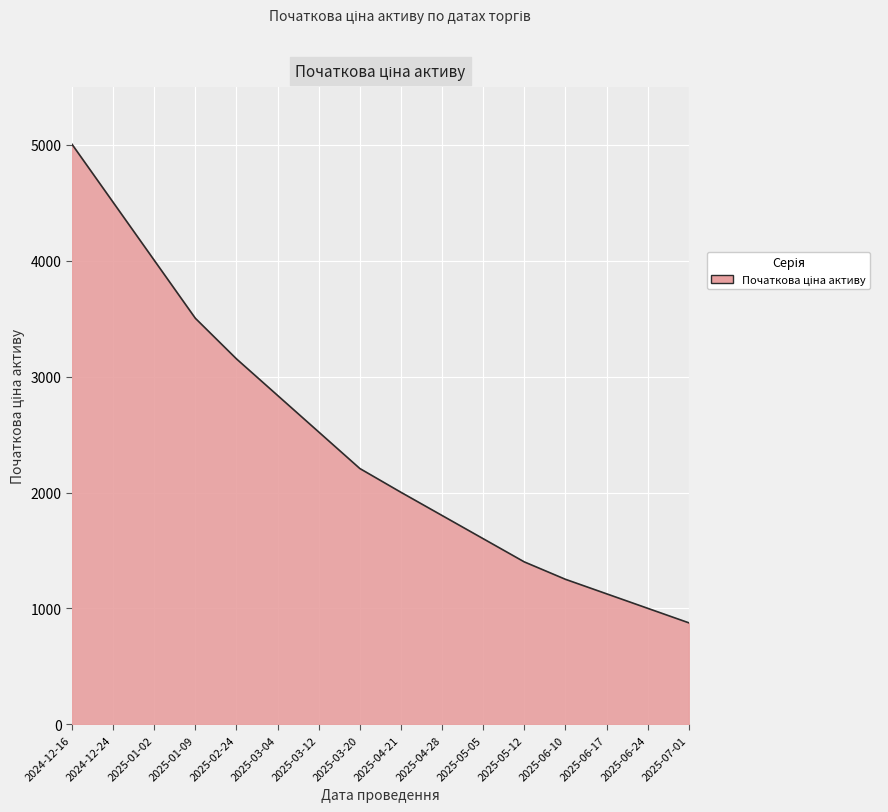

Does the chart display data point markers on the line(s)?

No